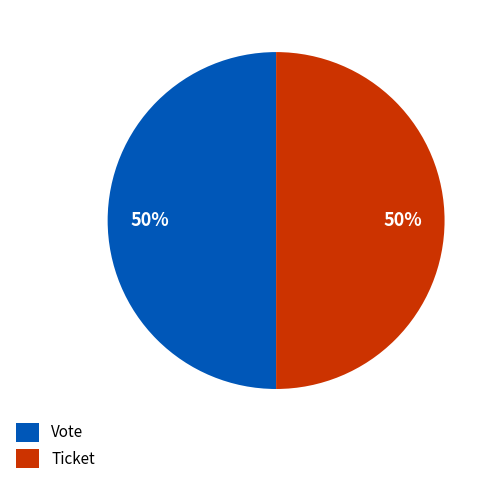

Combined, do Ticket and Vote account for over 50%?

Yes